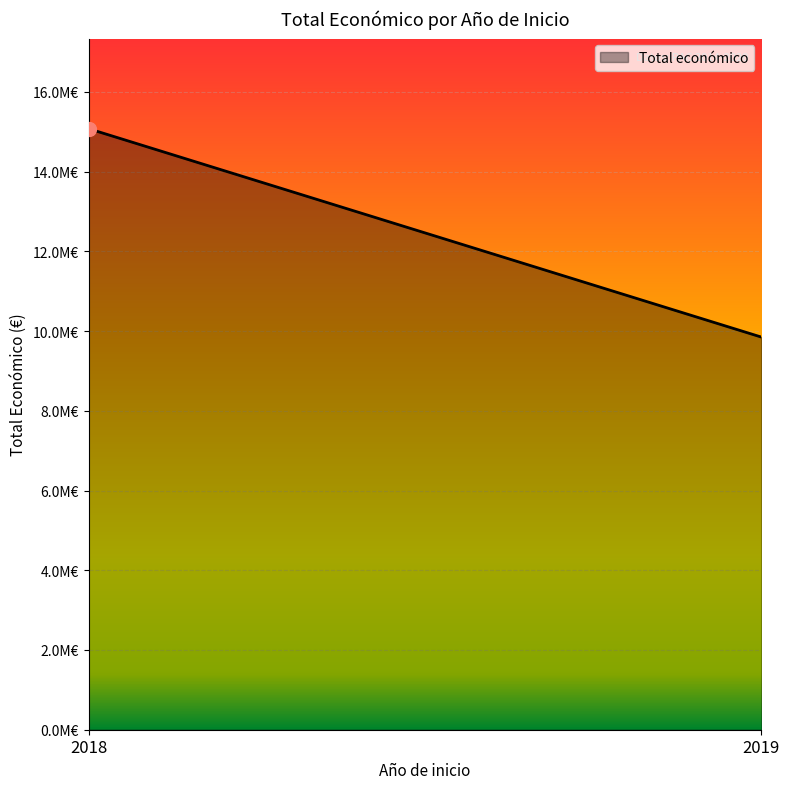

Count the number of data series in this chart.

1